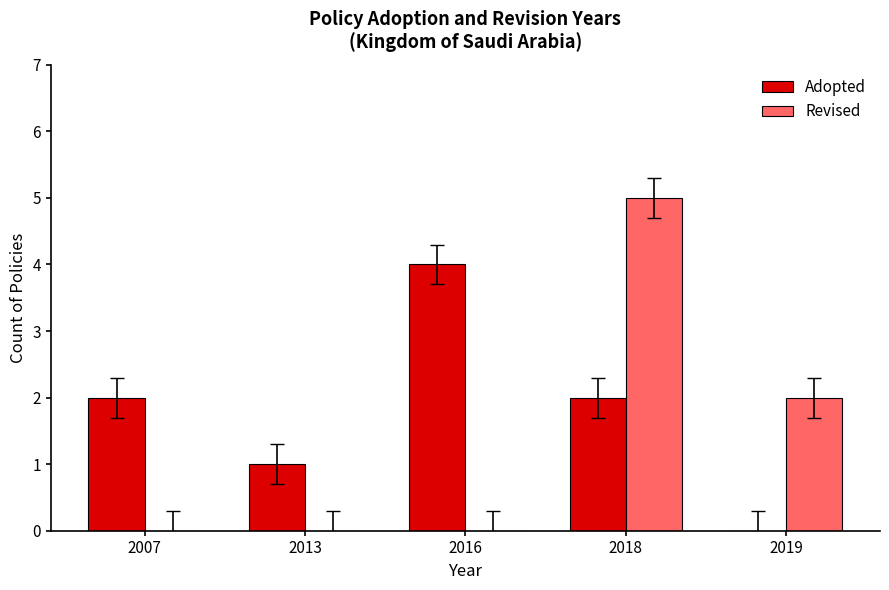

Which series has the largest range (max minus min)?

Revised